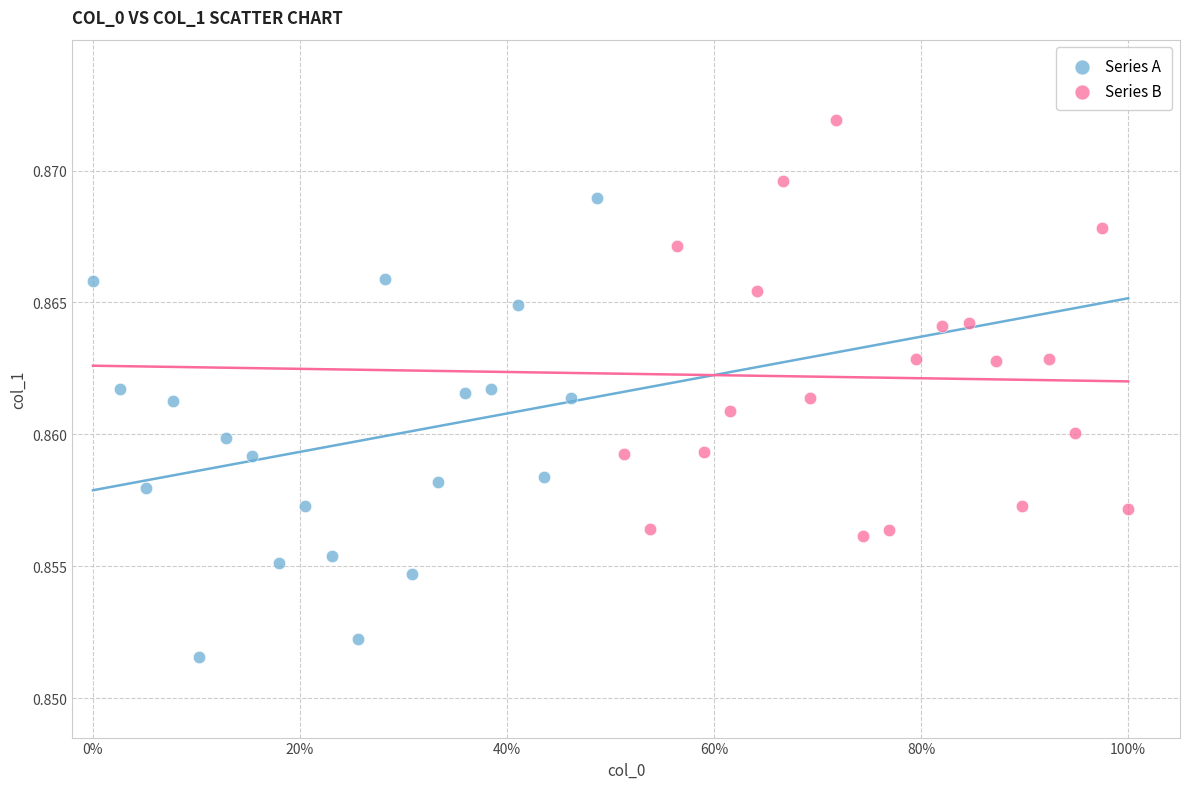

Which series contains the highest Y value?

Series B